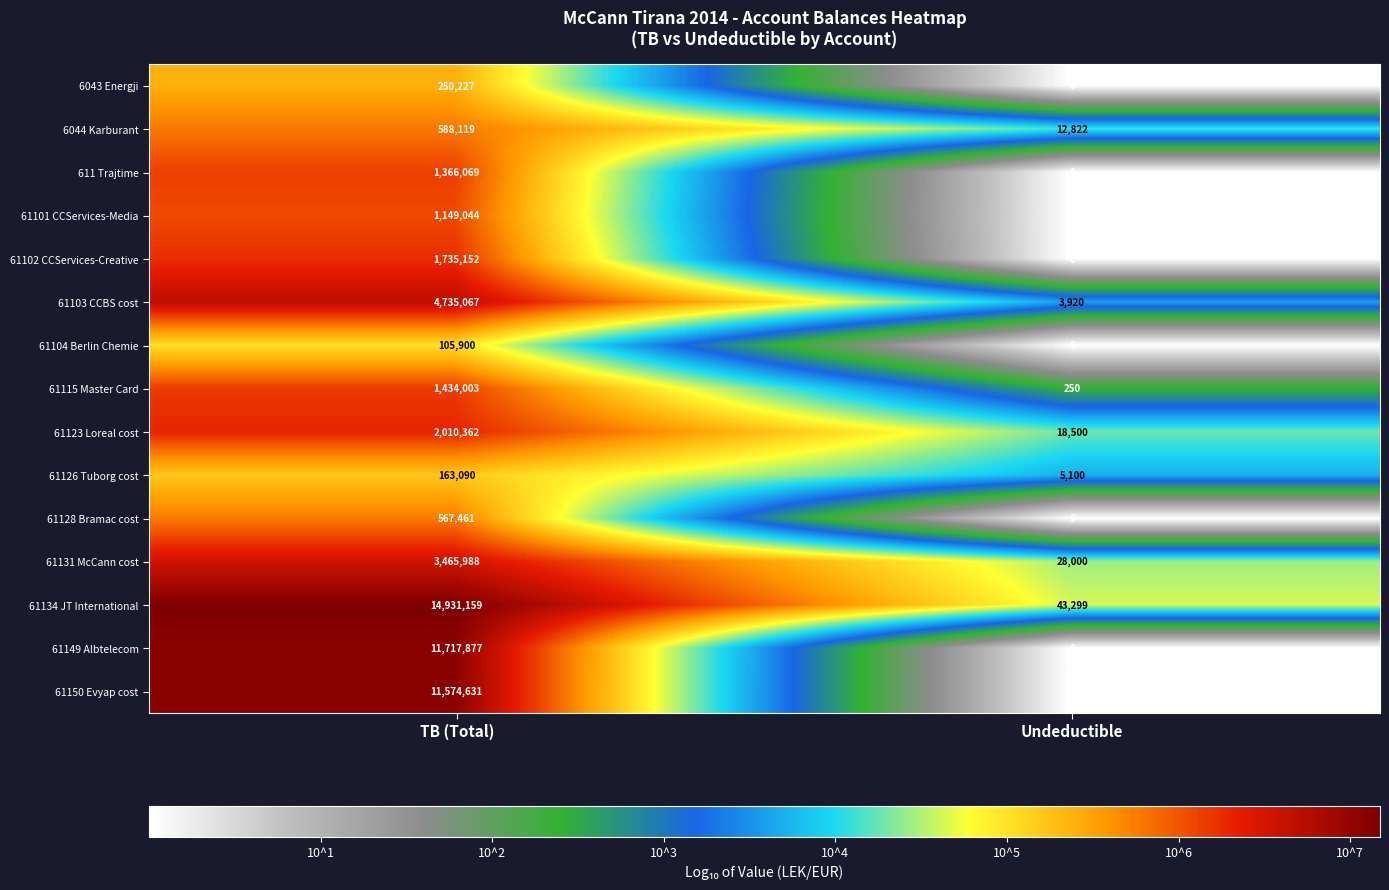

True or false: 61134 JT International has a value of 20578557 at TB (Total).

False